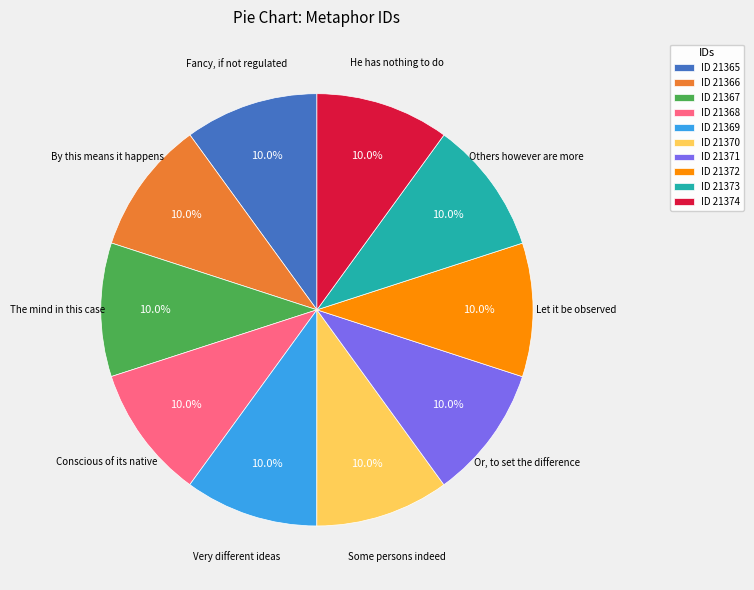

Is ID 21366 the majority of the pie?

No